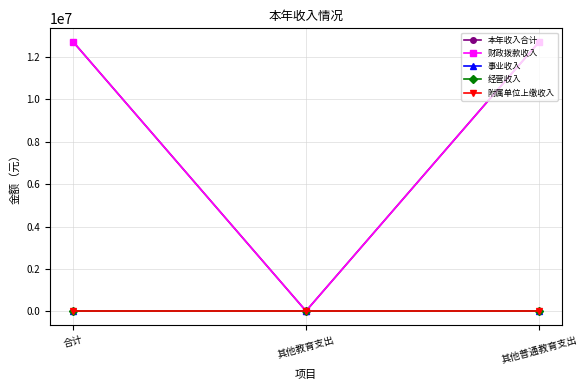

At which category is the sum across all series the highest?

合计